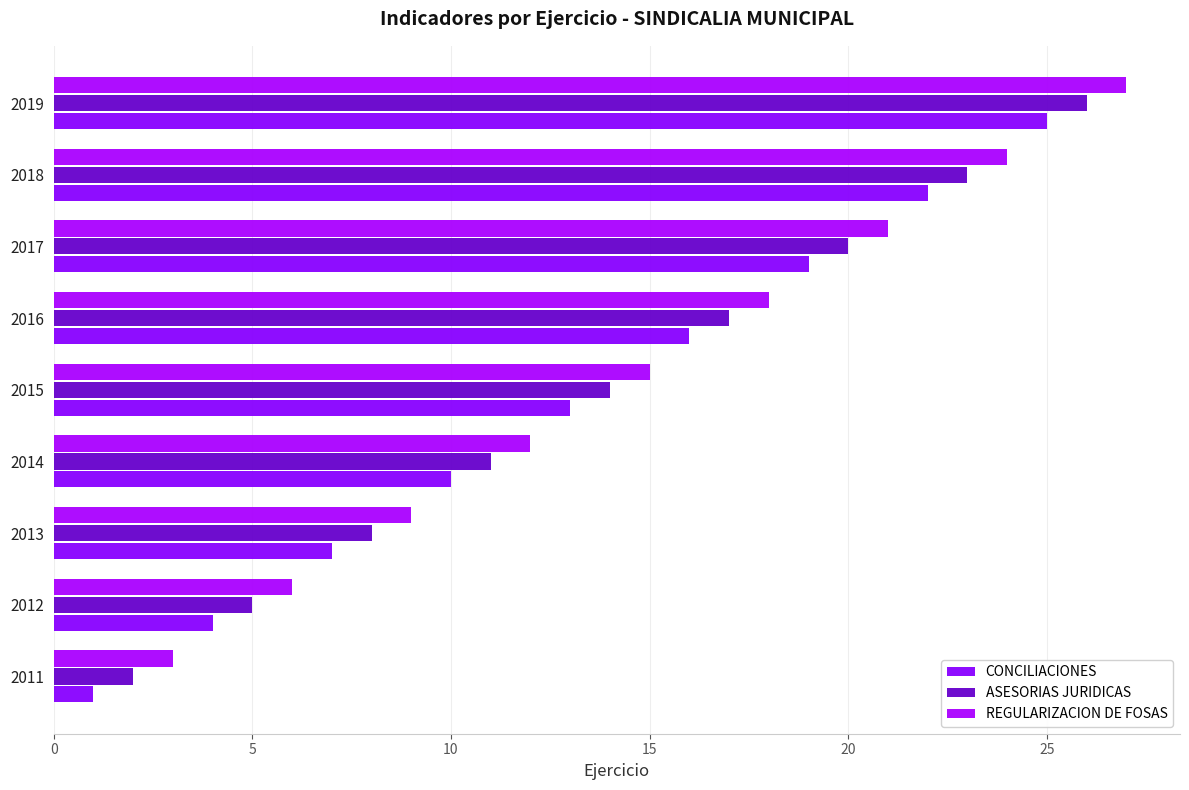

Count the number of data series in this chart.

3